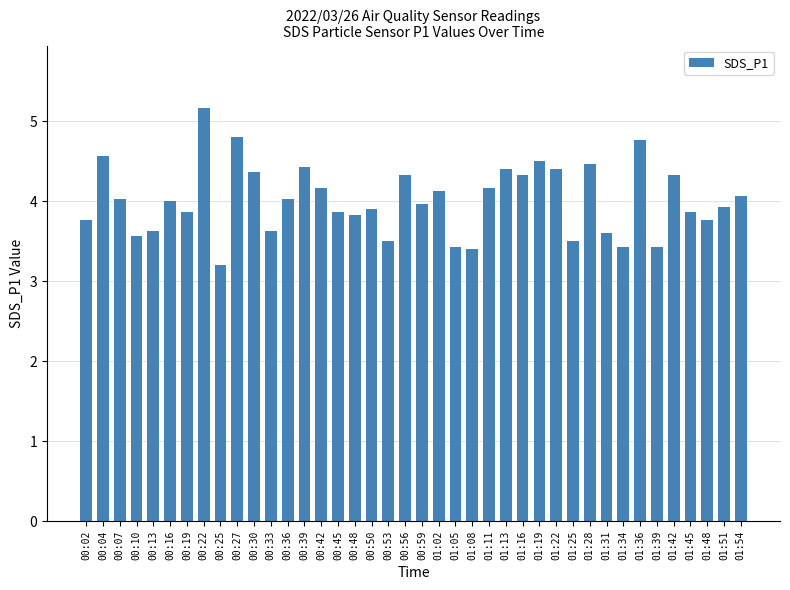

Reading right to left, what are all the values shown in this chart?

01:54=4.1	01:51=3.9	01:48=3.8	01:45=3.9	01:42=4.3	01:39=3.4	01:36=4.8	01:34=3.4	01:31=3.6	01:28=4.5	01:25=3.5	01:22=4.4	01:19=4.5	01:16=4.3	01:13=4.4	01:11=4.2	01:08=3.4	01:05=3.4	01:02=4.1	00:59=4.0	00:56=4.3	00:53=3.5	00:50=3.9	00:48=3.8	00:45=3.9	00:42=4.2	00:39=4.4	00:36=4.0	00:33=3.6	00:30=4.4	00:27=4.8	00:25=3.2	00:22=5.2	00:19=3.9	00:16=4.0	00:13=3.6	00:10=3.6	00:07=4.0	00:04=4.6	00:02=3.8